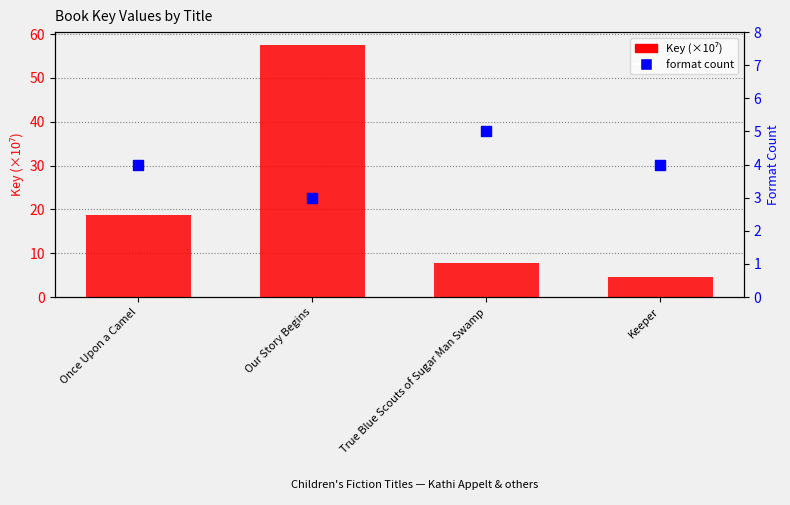

At which category is the sum across all series the highest?

Our Story Begins